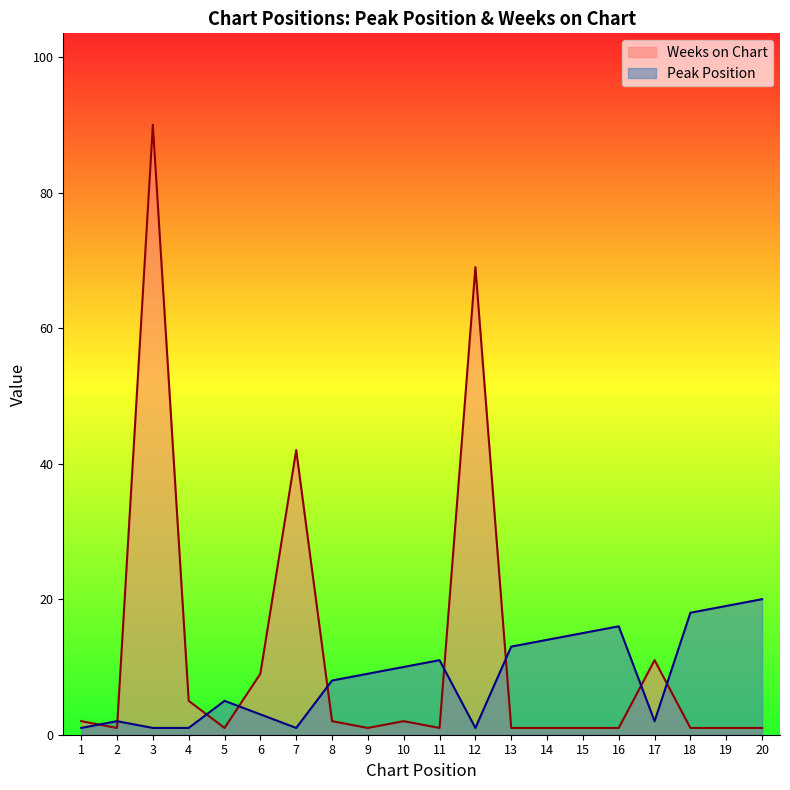

What is the total value across all series at 20?

21